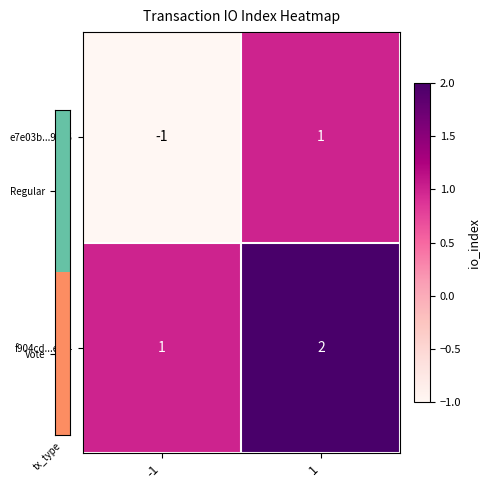

What is the sum of the f904cd...ef34 values at -1 and 1?

3